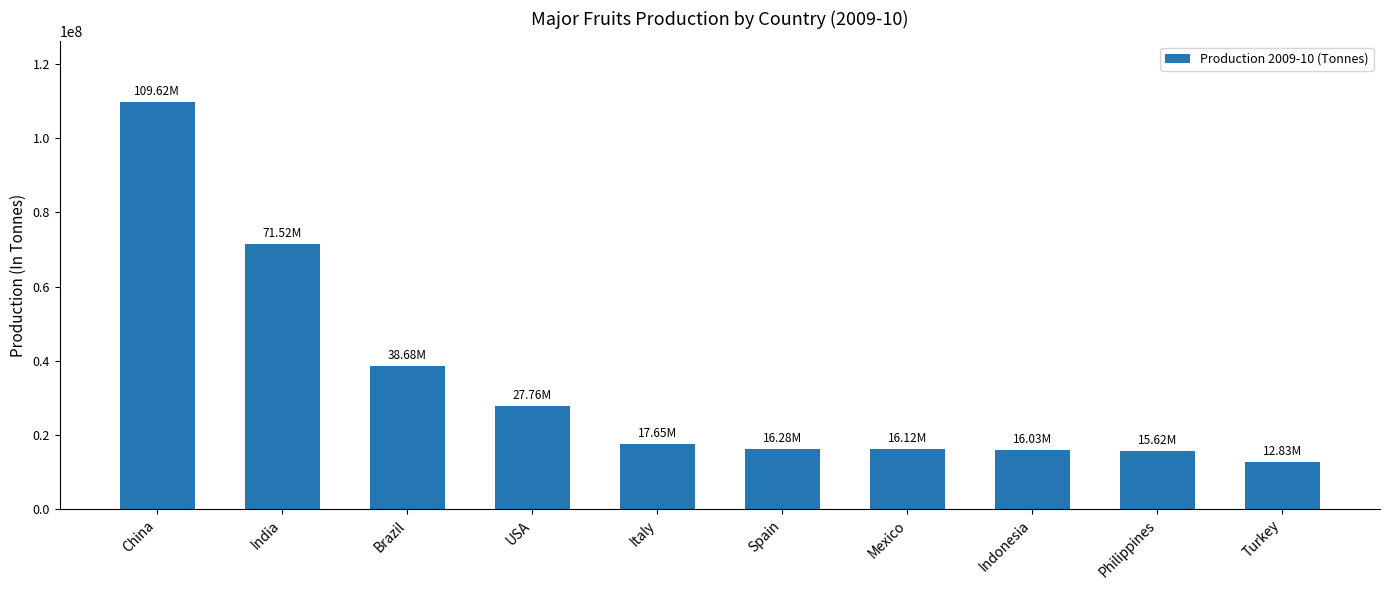

What is the difference between the maximum and minimum values?

96786109